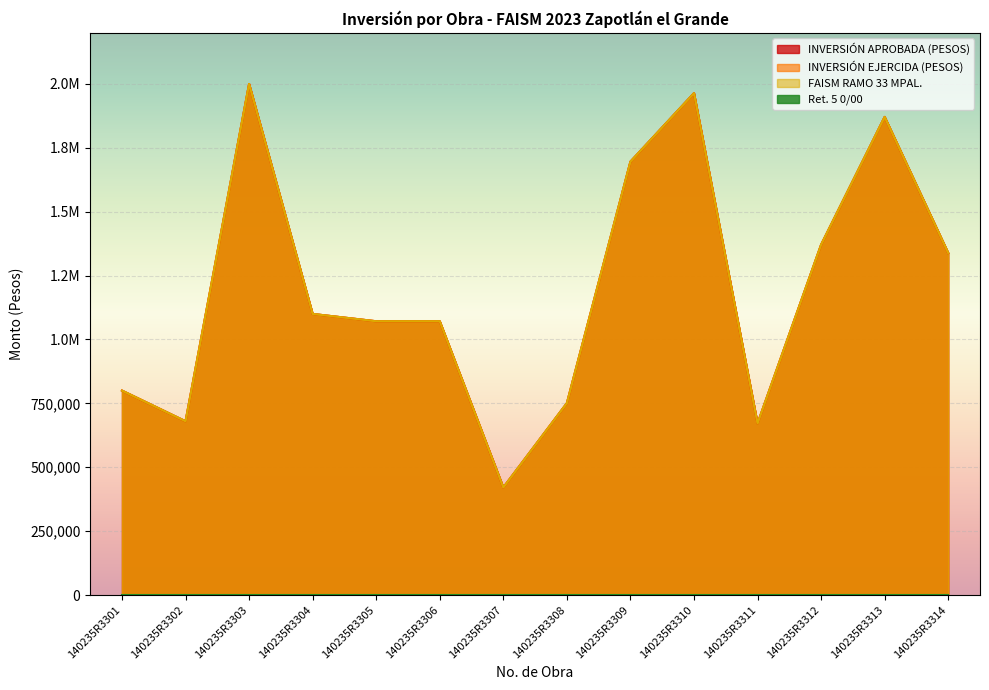

What is the sum of all FAISM RAMO 33 MPAL. values?

16806719.0